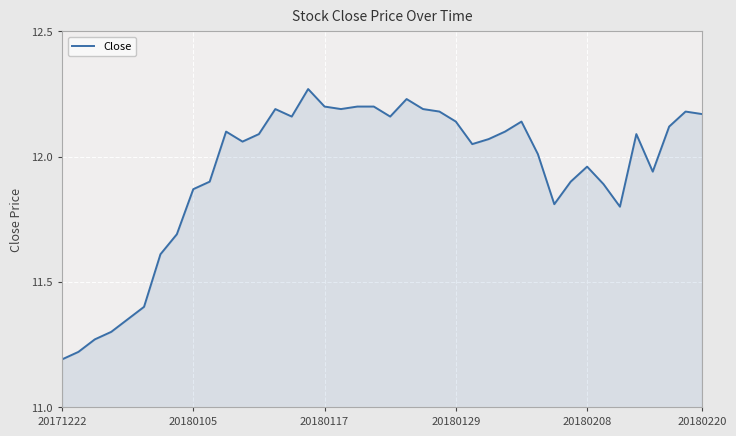

What is the difference between the maximum and minimum values?

1.1